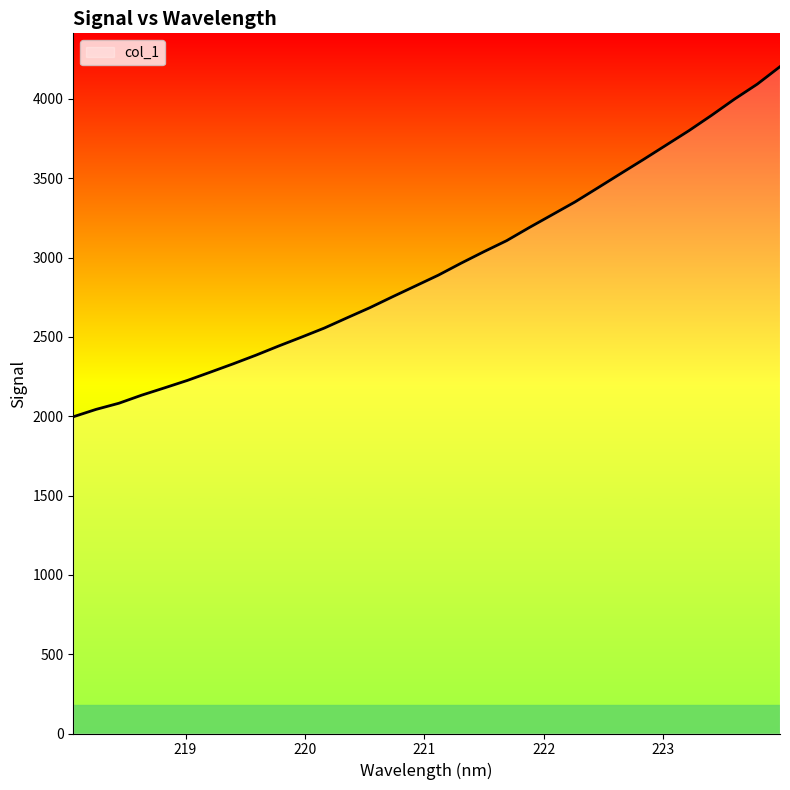

What is the difference between the maximum and minimum values?

2206.7